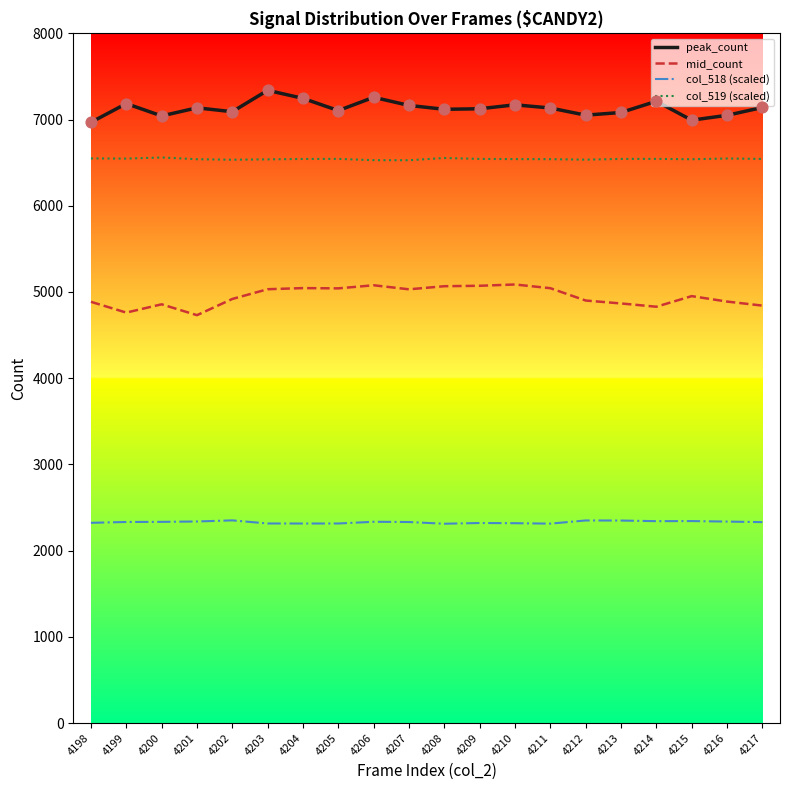

At how many categories does at least one series exceed 6001?

20